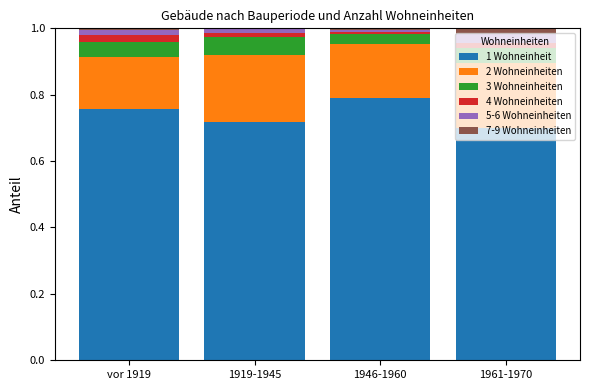

At which label does 1 Wohneinheit reach its peak?

1946-1960